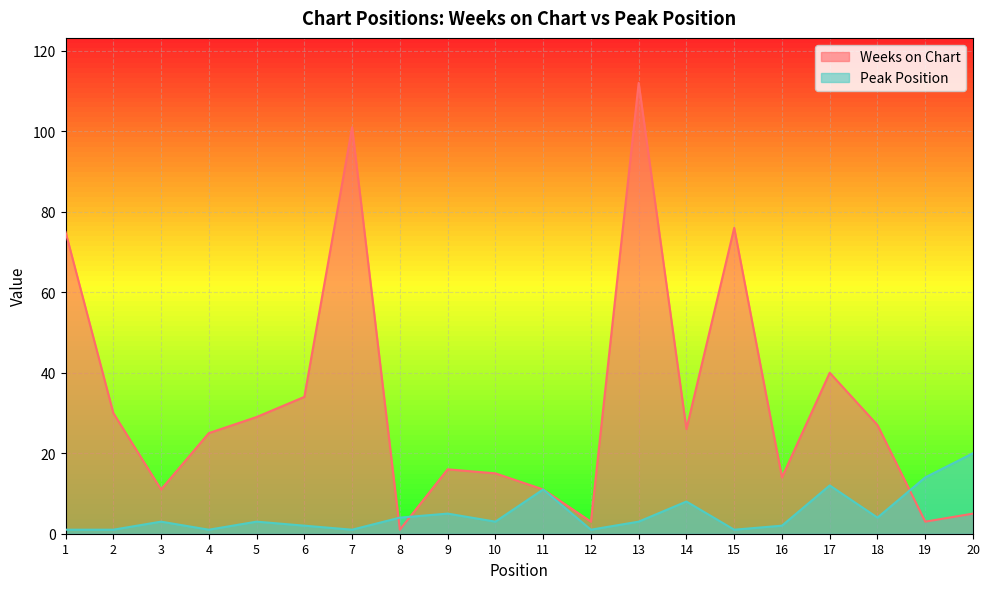

Which label corresponds to the smallest value in the chart?

8